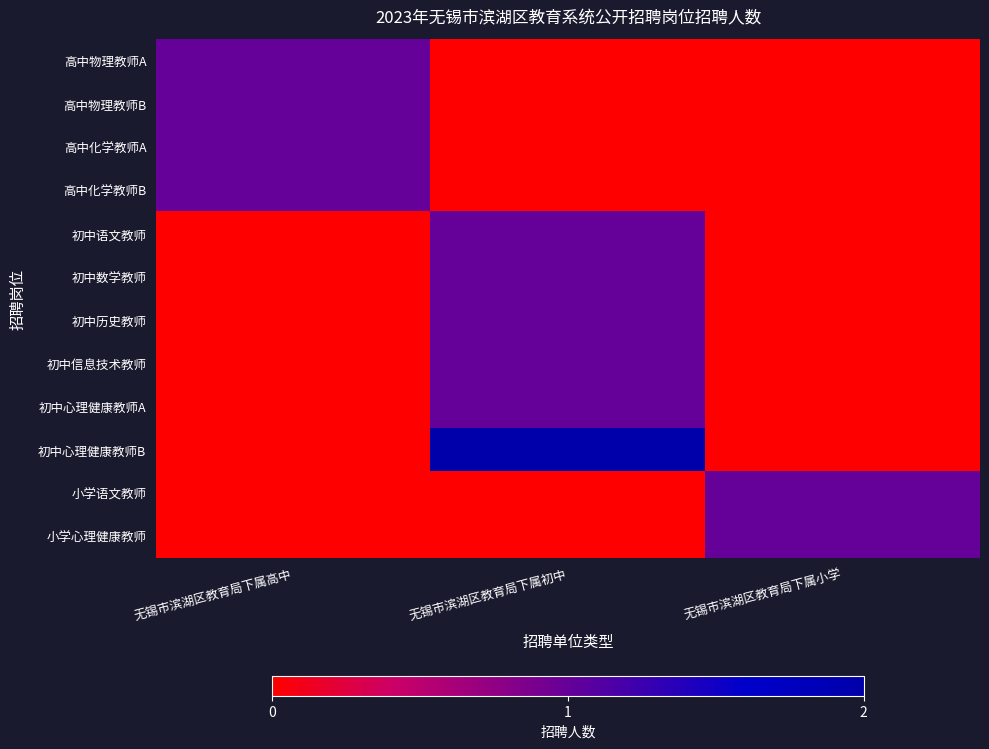

Reading left to right, list all the values displayed in this chart.

高中物理教师A: 无锡市滨湖区教育局下属高中=1	无锡市滨湖区教育局下属初中=0	无锡市滨湖区教育局下属小学=0
高中物理教师B: 无锡市滨湖区教育局下属高中=1	无锡市滨湖区教育局下属初中=0	无锡市滨湖区教育局下属小学=0
高中化学教师A: 无锡市滨湖区教育局下属高中=1	无锡市滨湖区教育局下属初中=0	无锡市滨湖区教育局下属小学=0
高中化学教师B: 无锡市滨湖区教育局下属高中=1	无锡市滨湖区教育局下属初中=0	无锡市滨湖区教育局下属小学=0
初中语文教师: 无锡市滨湖区教育局下属高中=0	无锡市滨湖区教育局下属初中=1	无锡市滨湖区教育局下属小学=0
初中数学教师: 无锡市滨湖区教育局下属高中=0	无锡市滨湖区教育局下属初中=1	无锡市滨湖区教育局下属小学=0
初中历史教师: 无锡市滨湖区教育局下属高中=0	无锡市滨湖区教育局下属初中=1	无锡市滨湖区教育局下属小学=0
初中信息技术教师: 无锡市滨湖区教育局下属高中=0	无锡市滨湖区教育局下属初中=1	无锡市滨湖区教育局下属小学=0
初中心理健康教师A: 无锡市滨湖区教育局下属高中=0	无锡市滨湖区教育局下属初中=1	无锡市滨湖区教育局下属小学=0
初中心理健康教师B: 无锡市滨湖区教育局下属高中=0	无锡市滨湖区教育局下属初中=2	无锡市滨湖区教育局下属小学=0
小学语文教师: 无锡市滨湖区教育局下属高中=0	无锡市滨湖区教育局下属初中=0	无锡市滨湖区教育局下属小学=1
小学心理健康教师: 无锡市滨湖区教育局下属高中=0	无锡市滨湖区教育局下属初中=0	无锡市滨湖区教育局下属小学=1